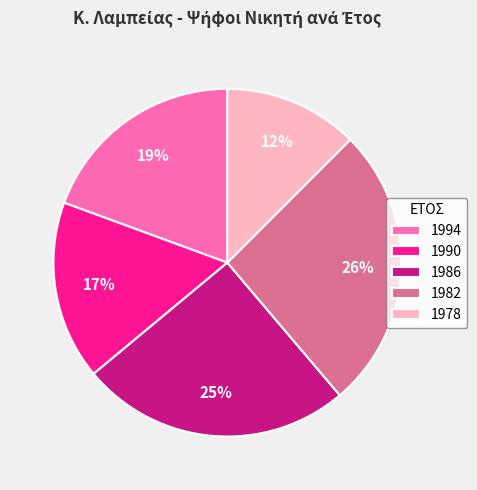

Is it true that 1994 is 19% of the pie?

True